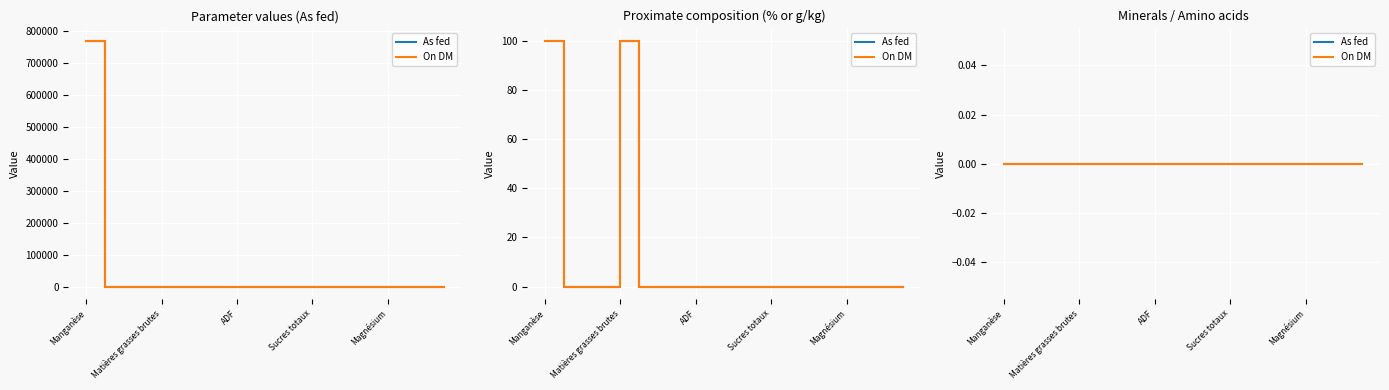

How many lines are shown in the chart?

2